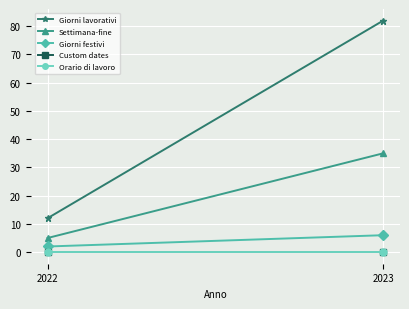

List the labels in order of Orario di lavoro value, smallest first.

2022, 2023